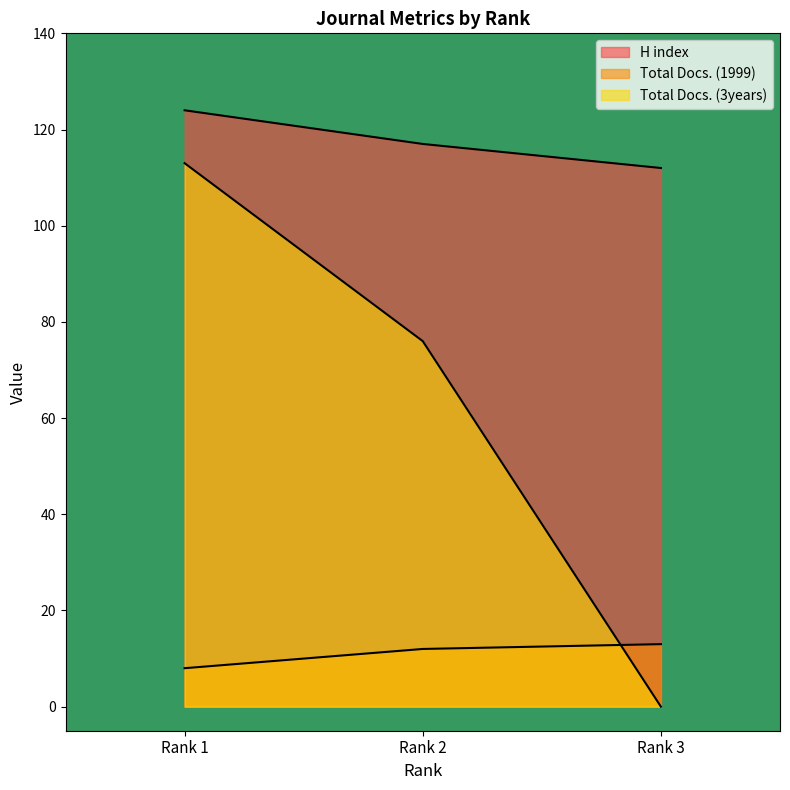

At which label is H index closest to 118?

Rank 2